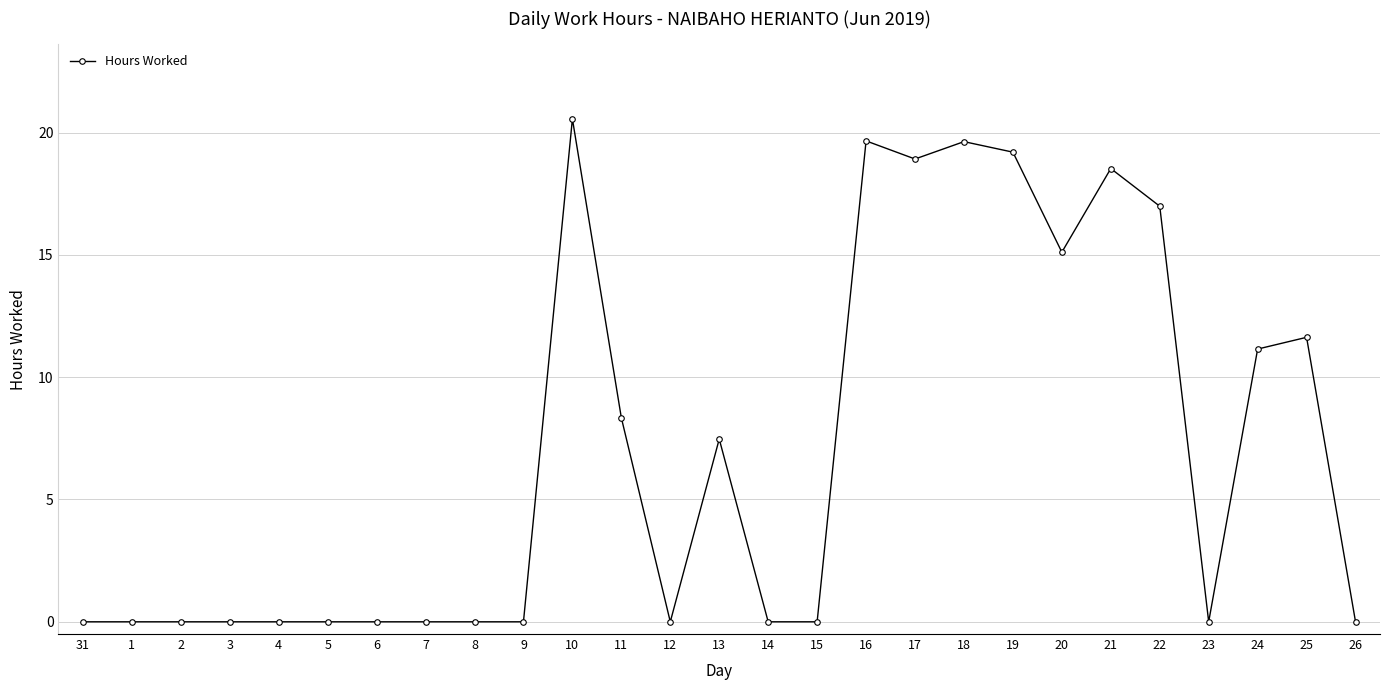

What is the label of the 1st point from the left?

31